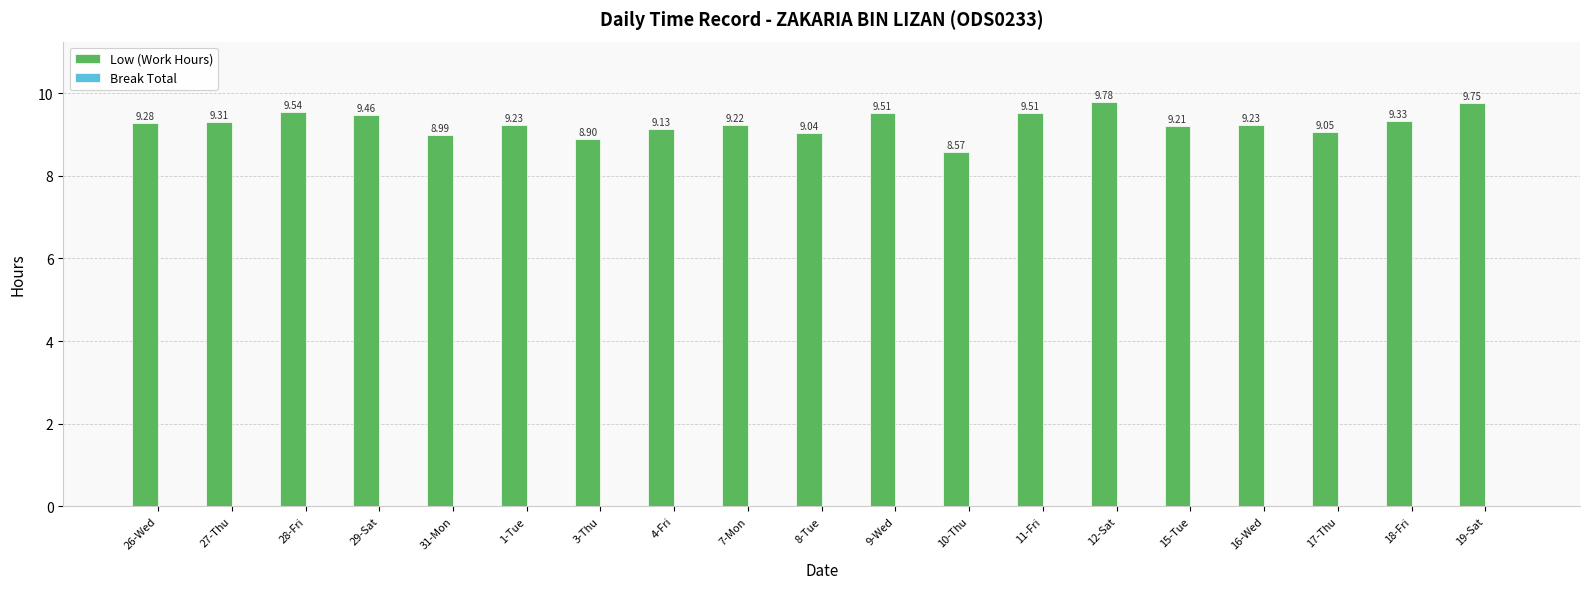

What is the change in value from 3-Thu to 15-Tue?

+0.3